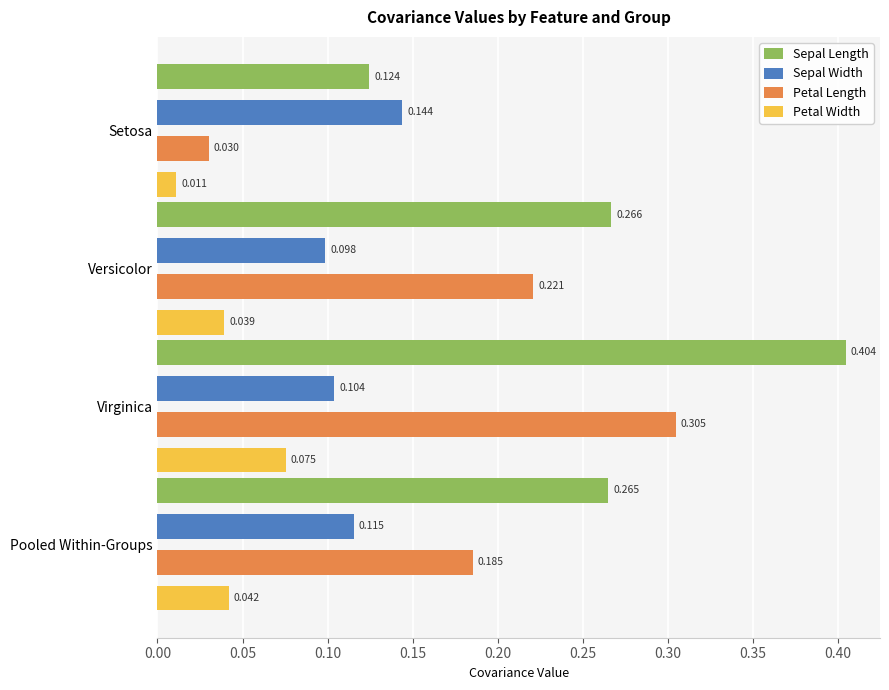

At which category does the chart reach its peak across all series?

Virginica